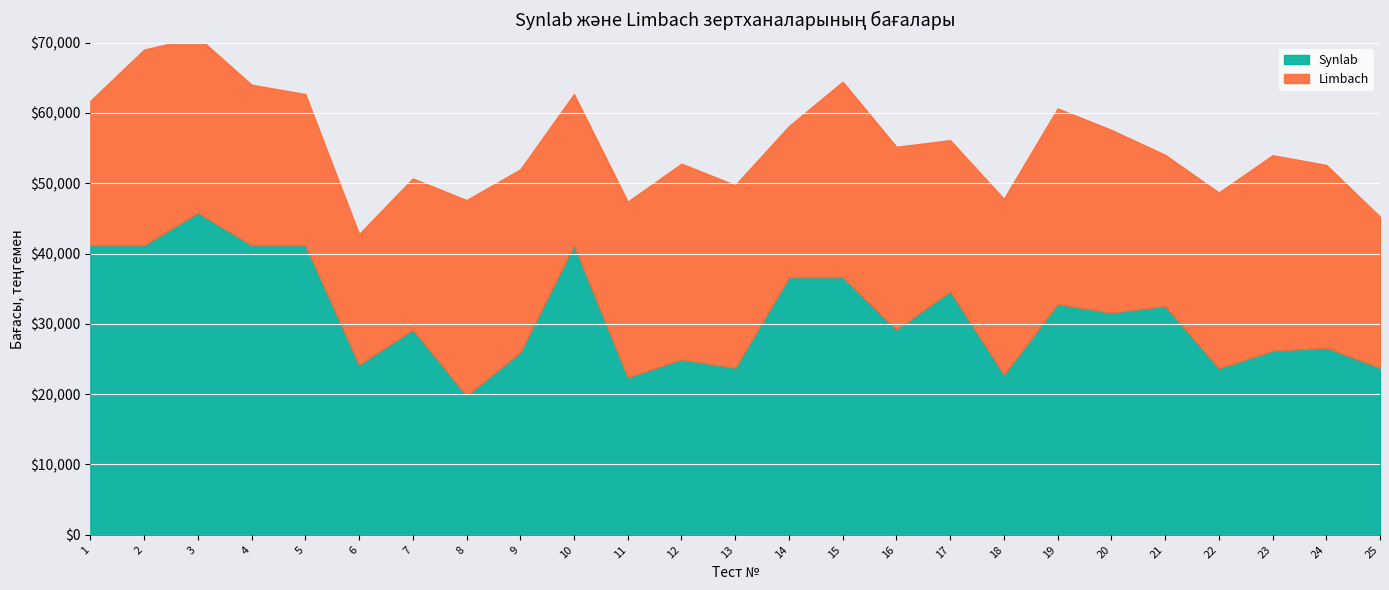

How many values in the Synlab series are below 29200?

11